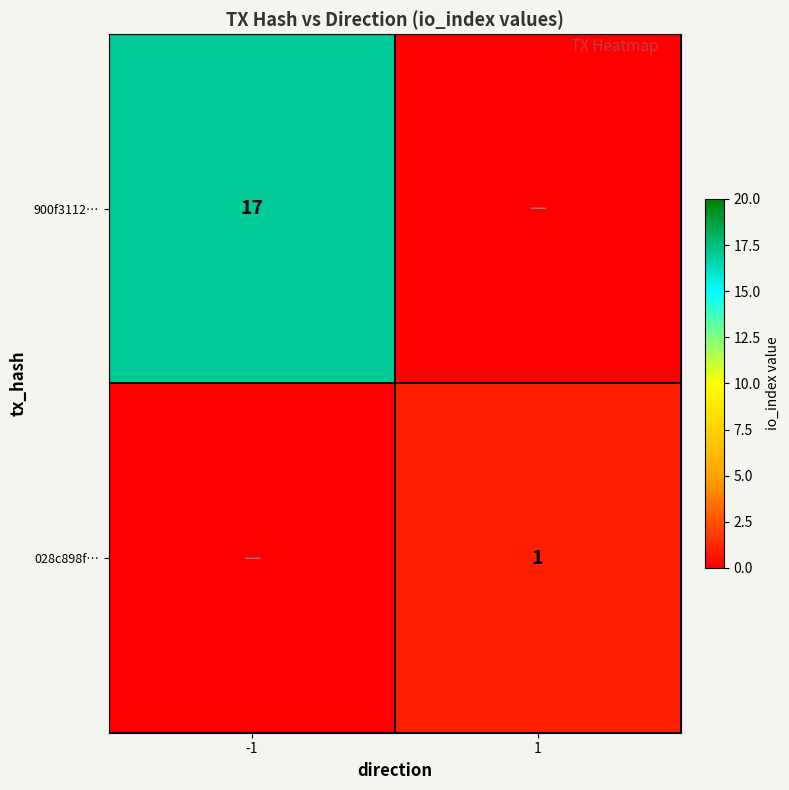

Which series changed the most between -1 and 1?

900f3112…